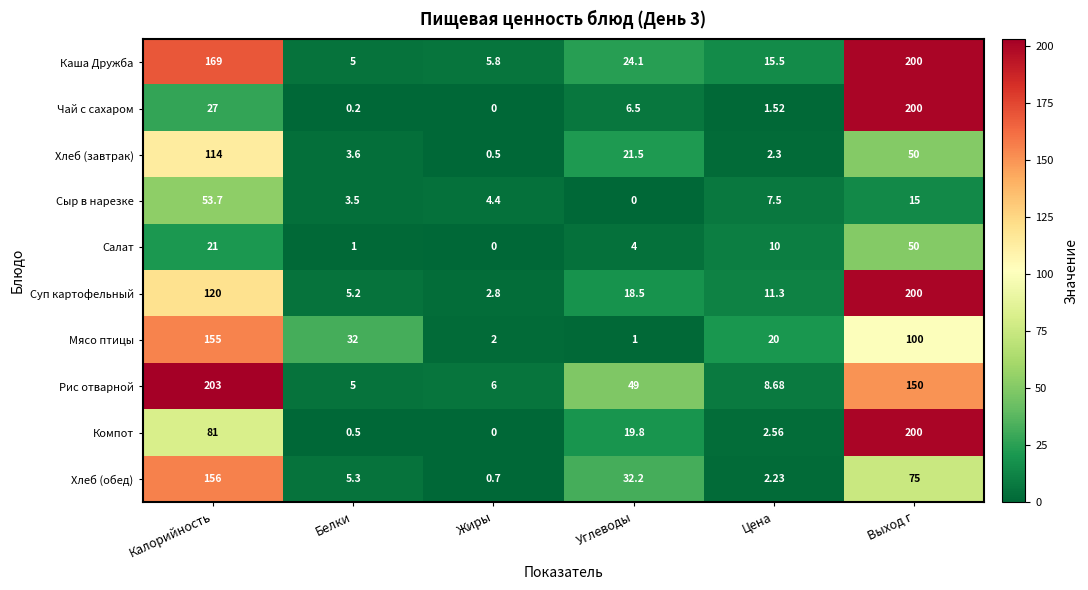

At which label is Салат closest to 25?

Калорийность